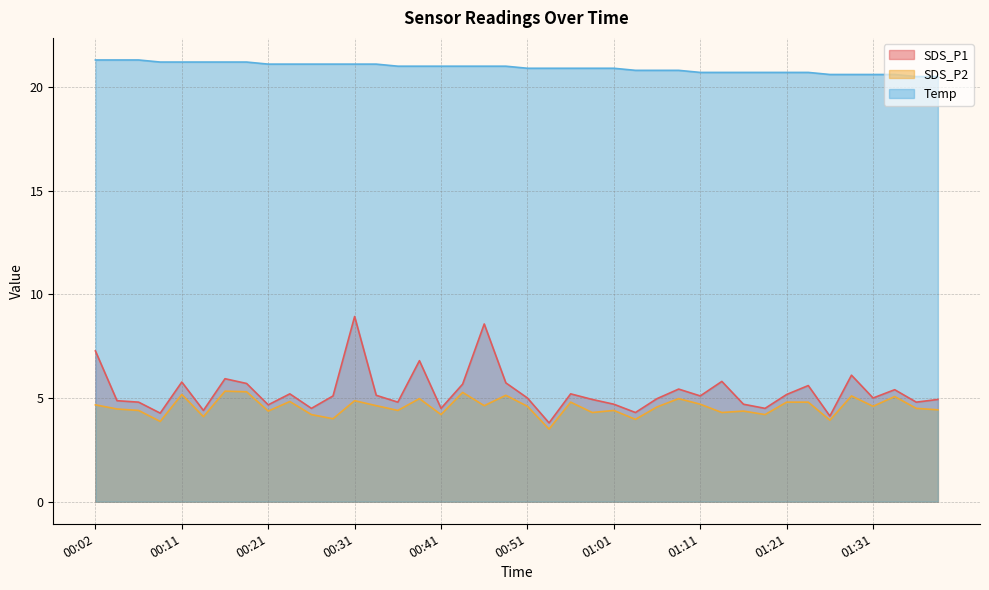

How many lines are shown in the chart?

3